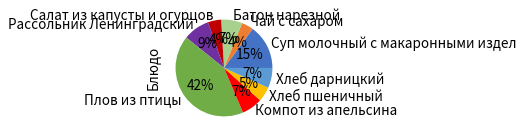

True or false: Рассольник Ленинградский accounts for 9% of the total.

True